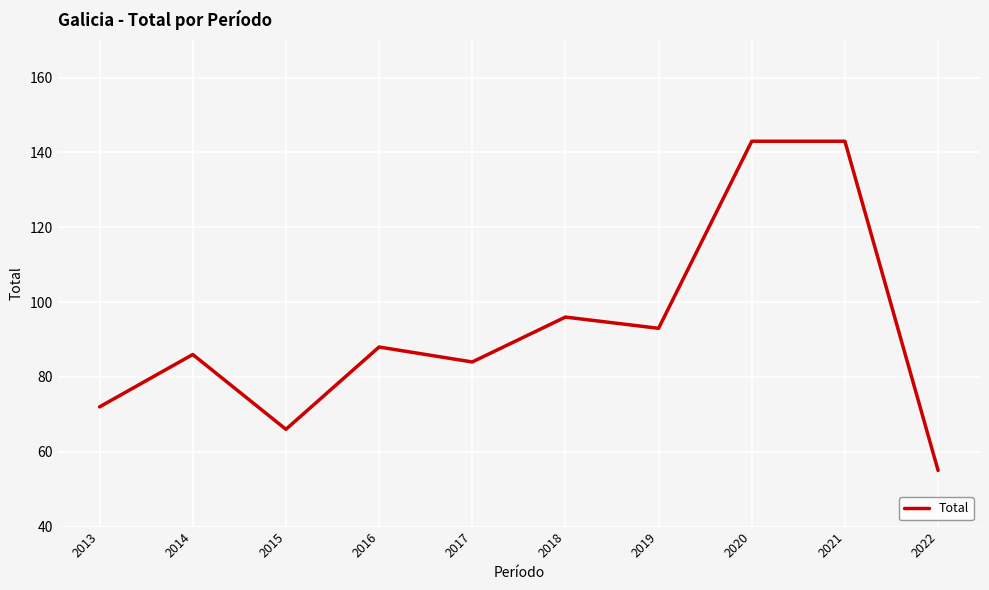

What is the smallest value displayed?

55